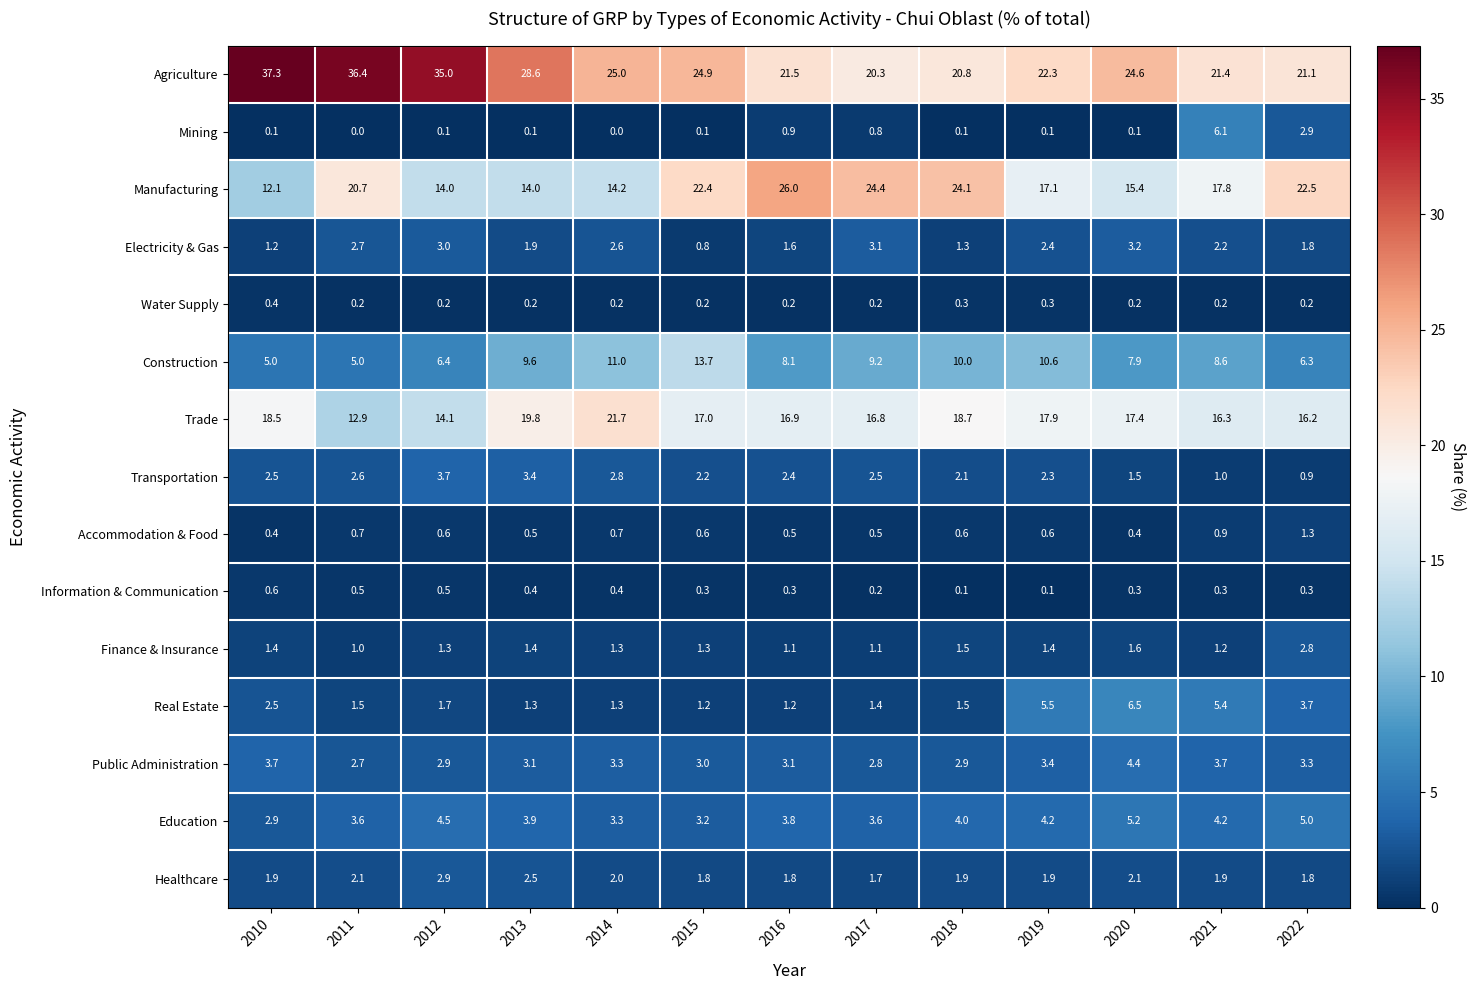

What is the sum of all Healthcare values?

26.3